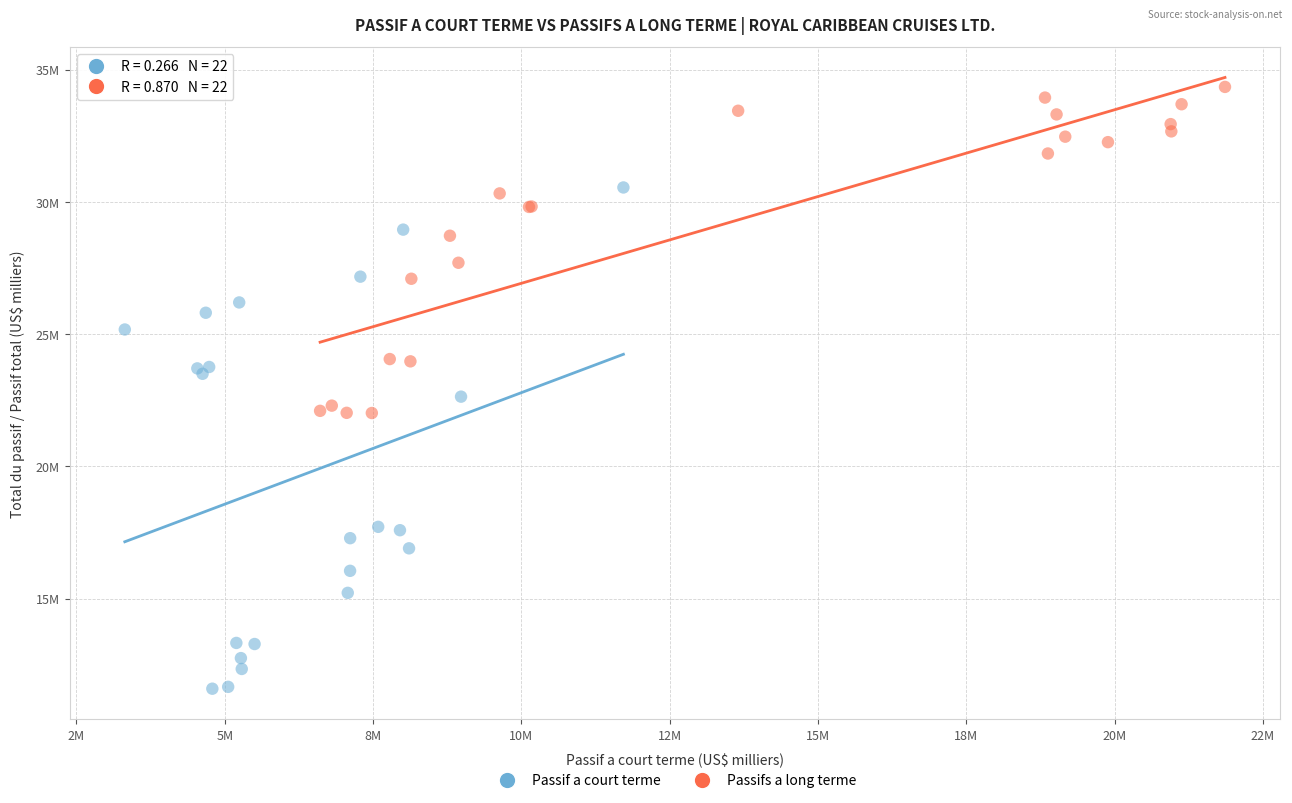

What are all the series names shown in the legend?

Passif a court terme, Passifs a long terme